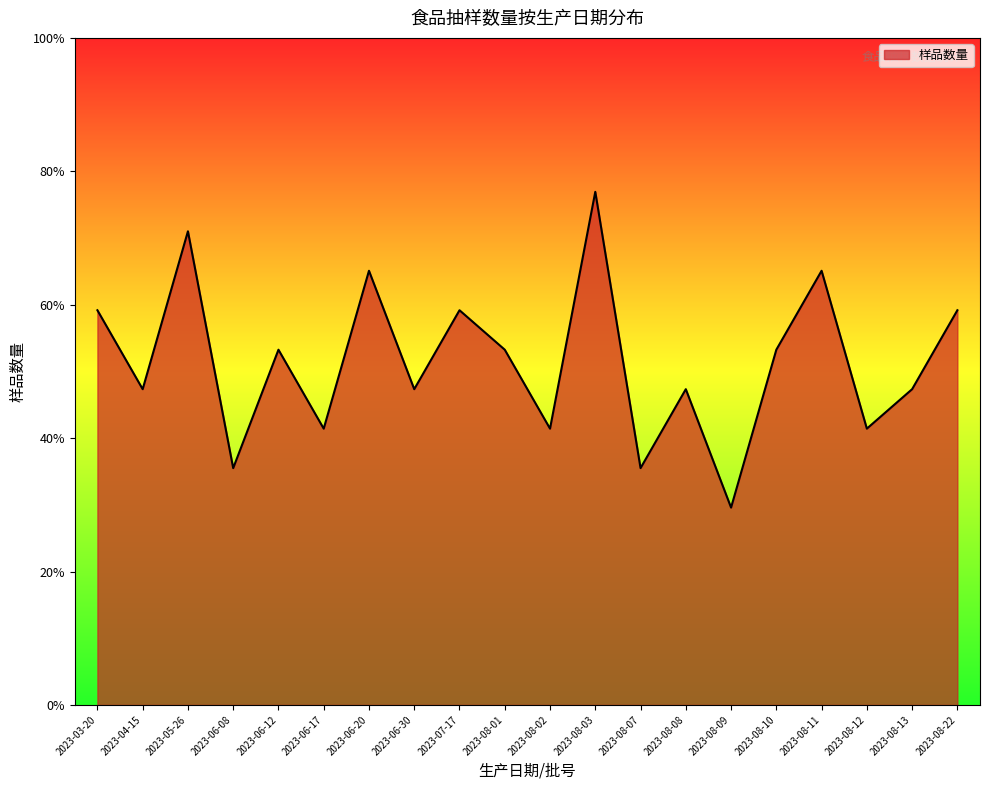

Does the chart display data point markers on the line(s)?

No